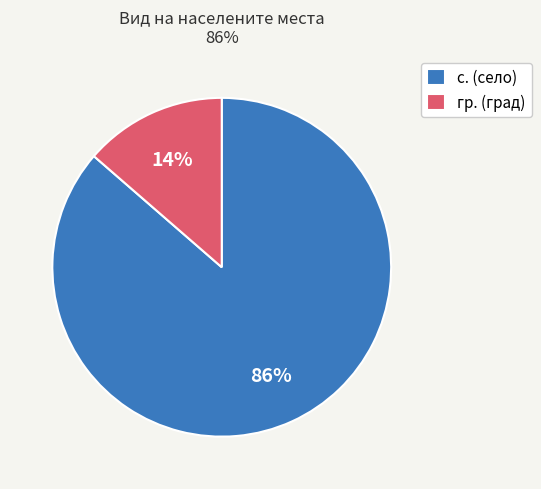

Is the sum of с. (село) and гр. (град) greater than half?

Yes